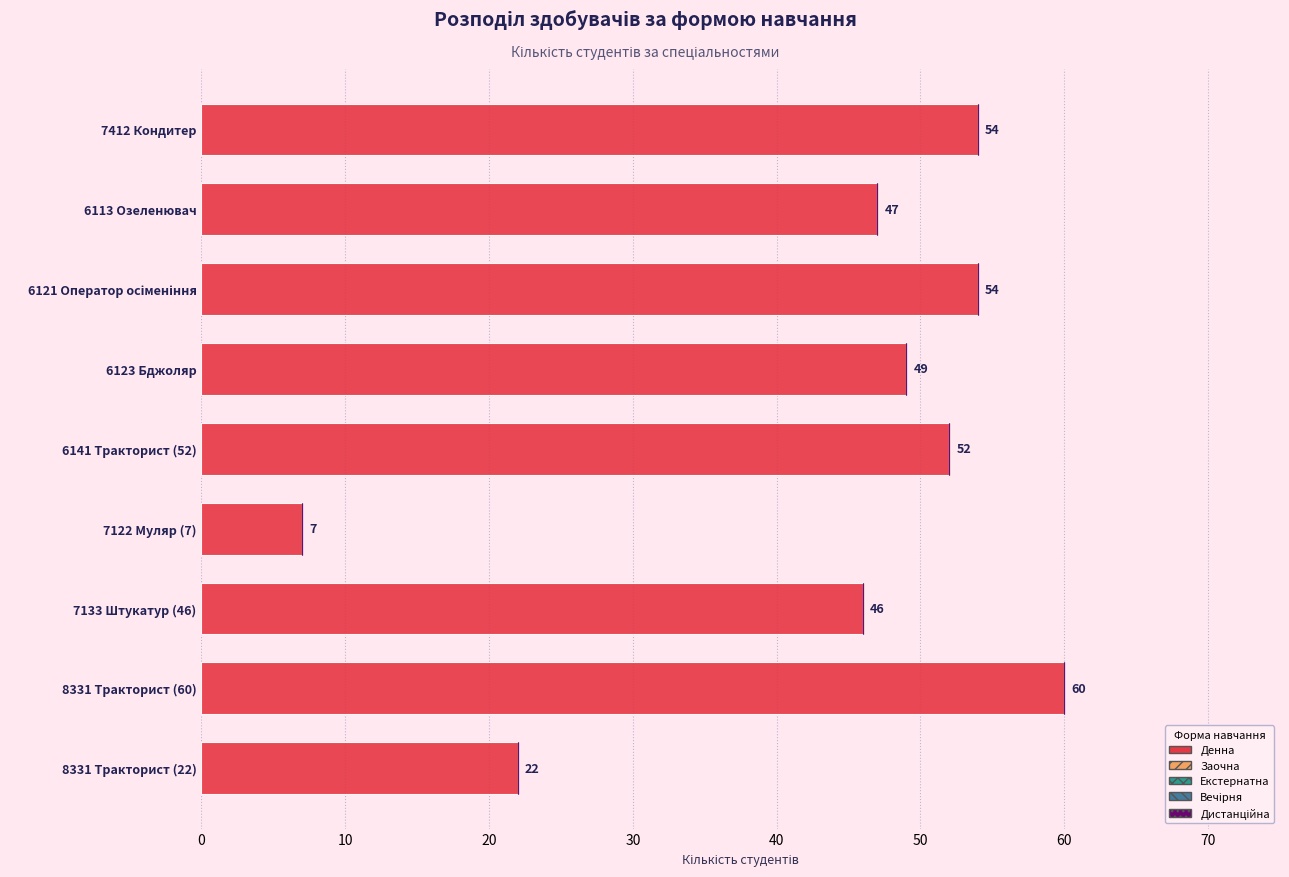

At which category does the chart reach its minimum across all series?

7122 Муляр (7)